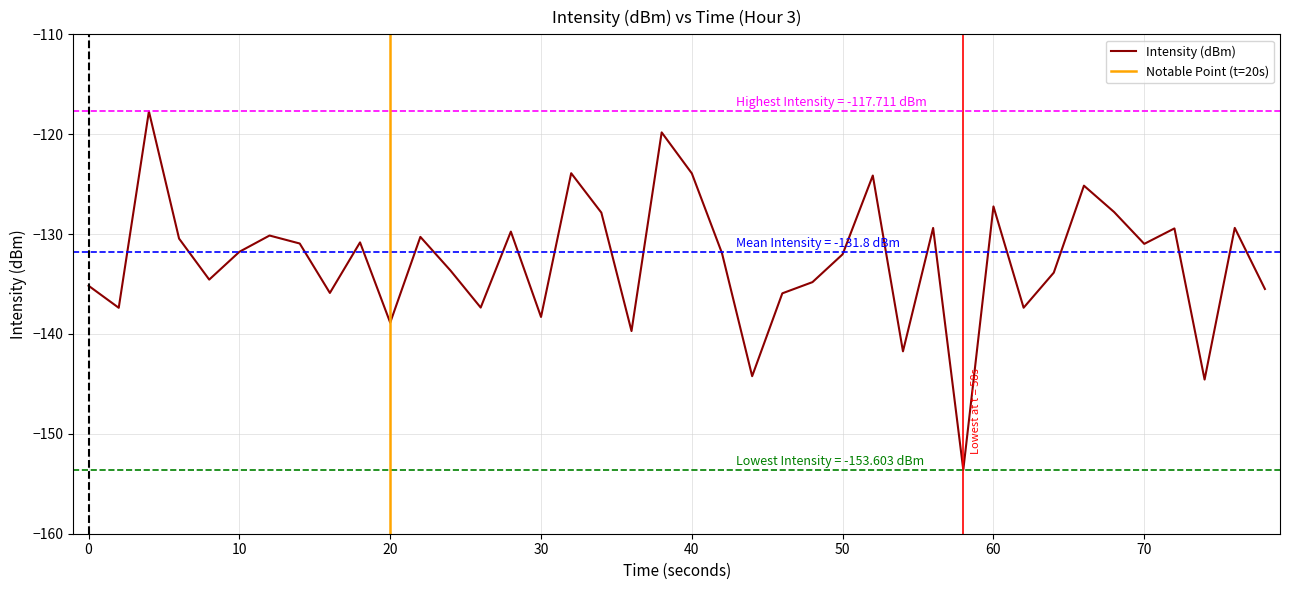

What is the highest value of the Intensity (dBm) series?

-117.7